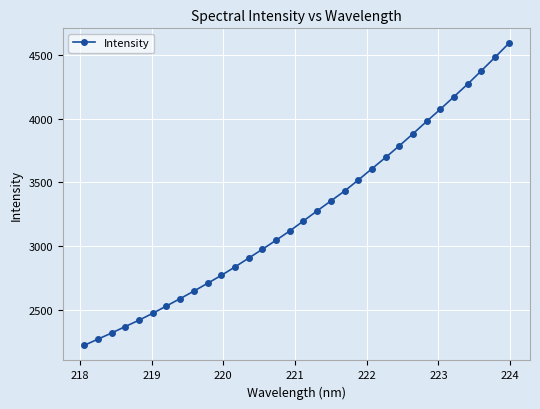

Count the number of categories in the chart.

32